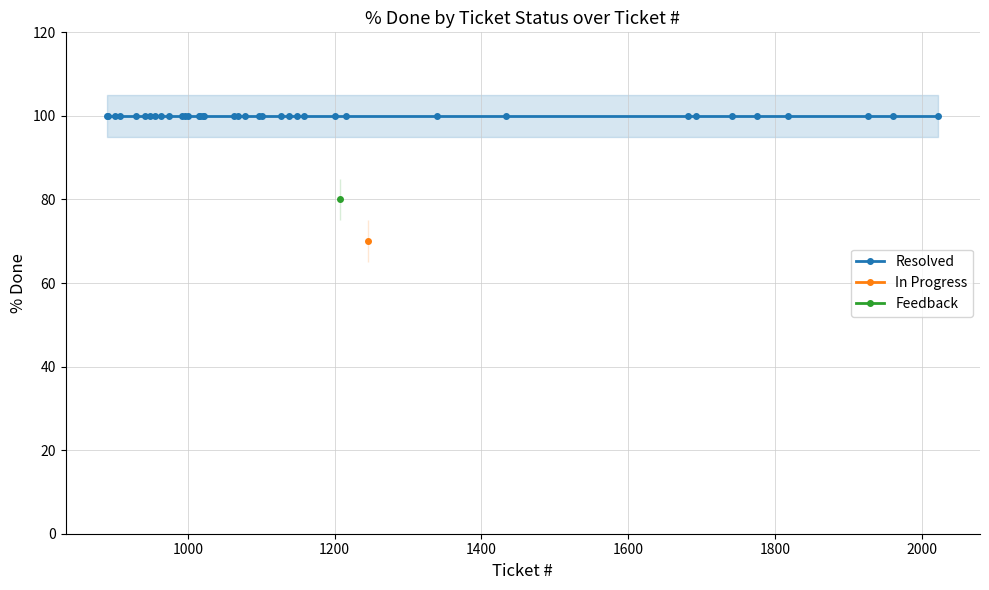

What is the maximum value for Resolved?

100